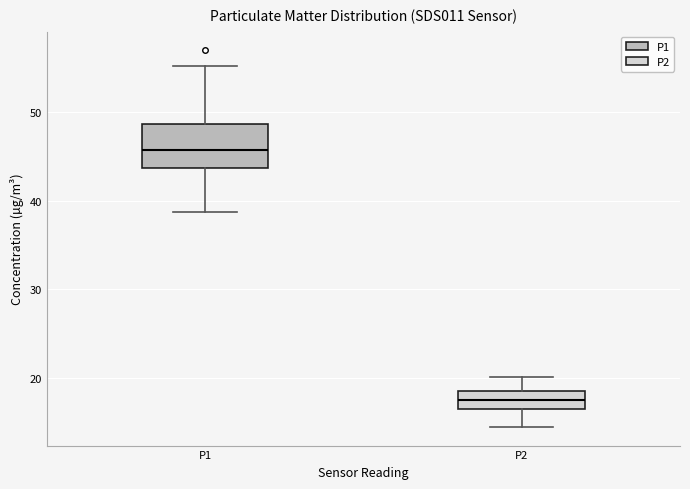

Comparing the boxes themselves (not the whiskers), which one is the tallest?

P1